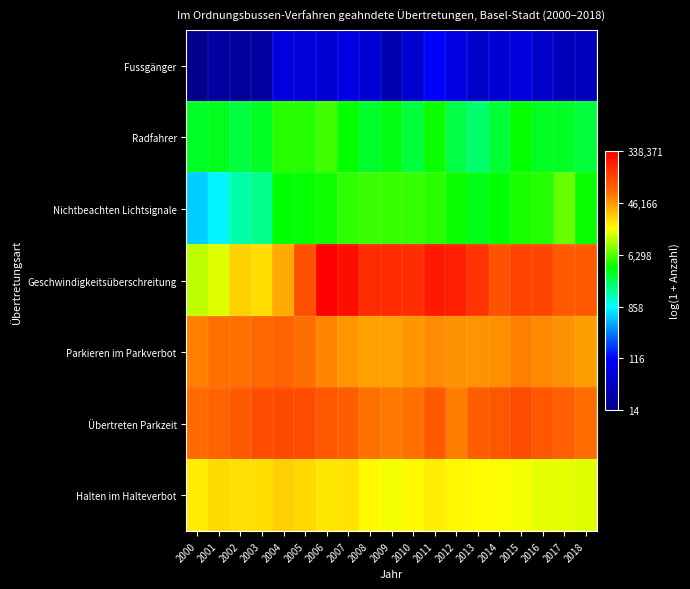

What is the spread (max minus min) of values at 2001?

8.0